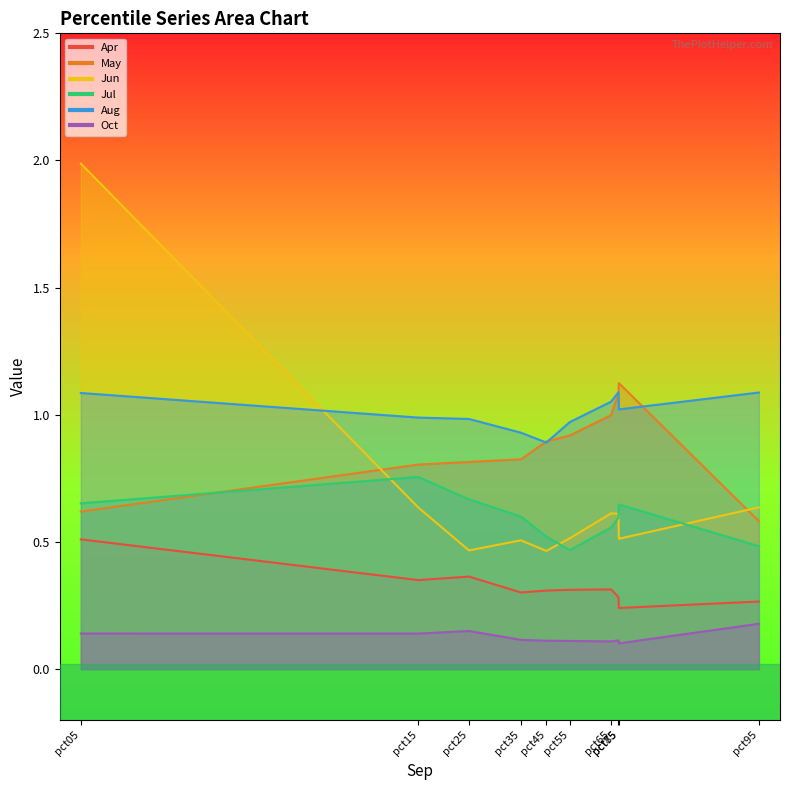

True or false: Jun has more than 2 interior local peaks.

False